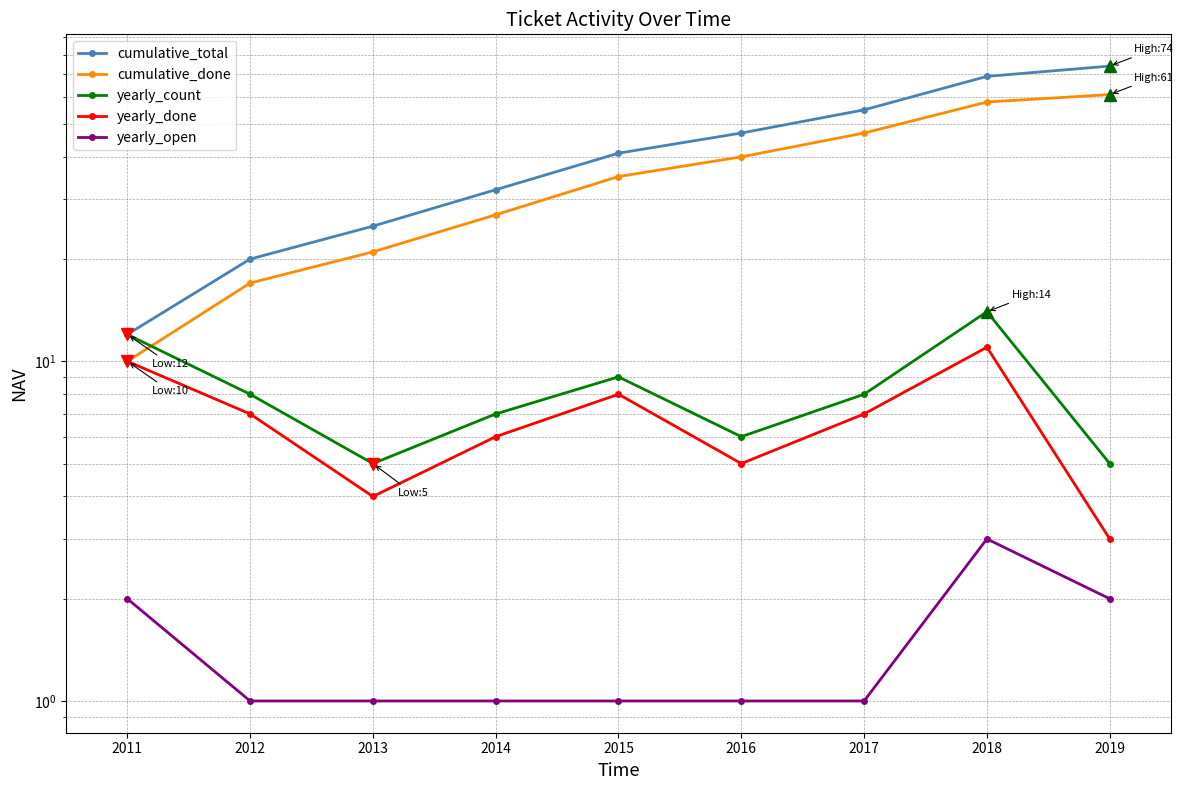

Which has a higher value, 2019 or 2018?

2019